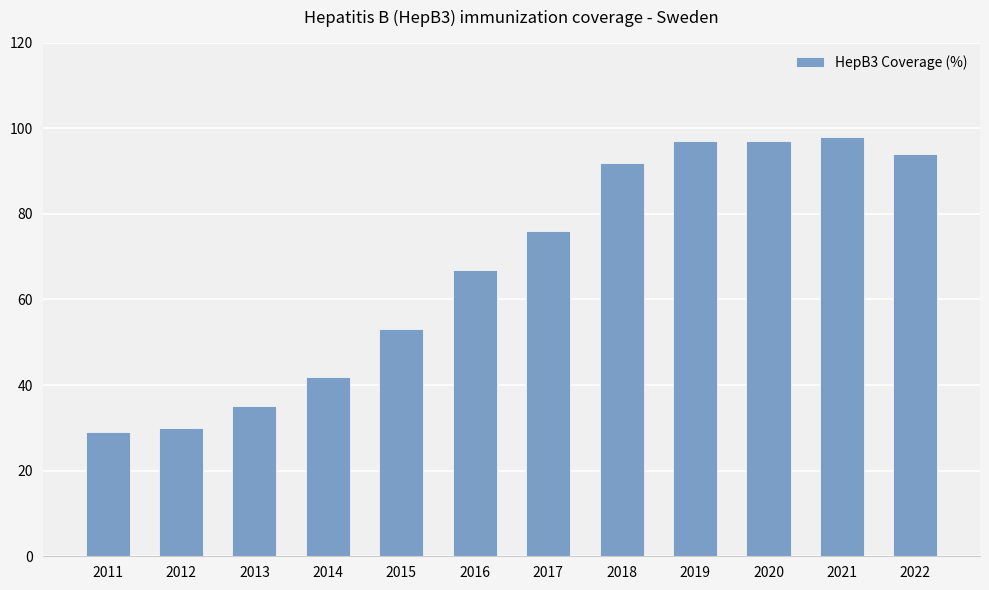

Are the bars grouped side by side (vs. stacked)?

No